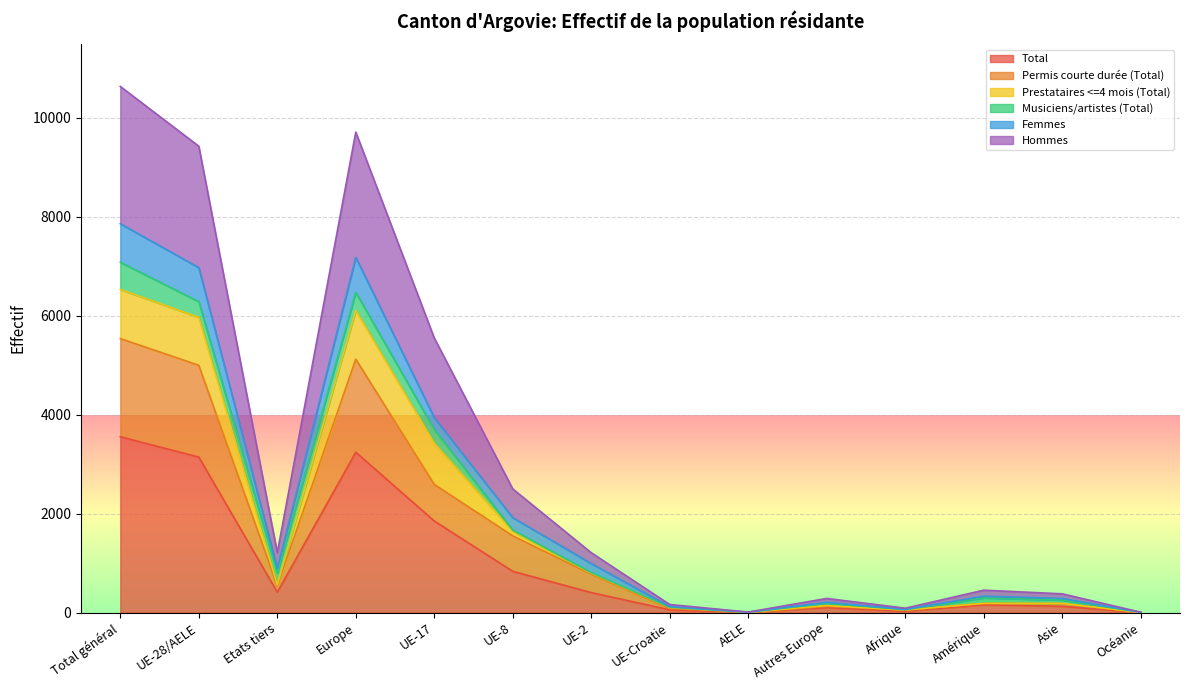

What is the highest value of the Total series?

3554